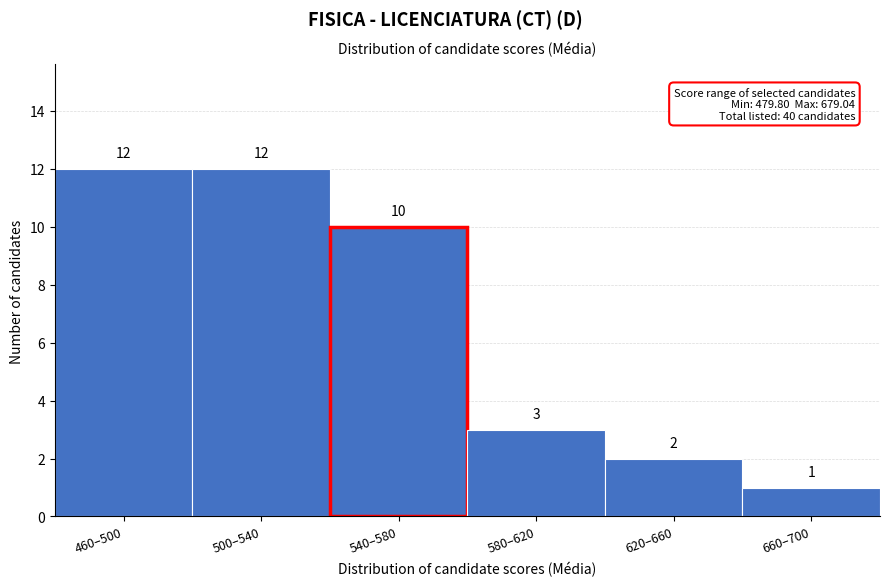

Reading left to right, transcribe all the data shown in this chart.

12	12	10	3	2	1